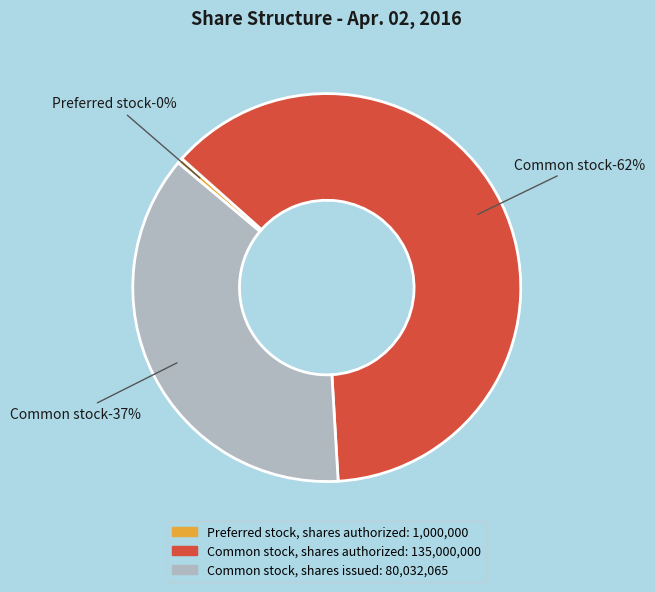

Which slice is the smallest?

Preferred stock, shares authorized